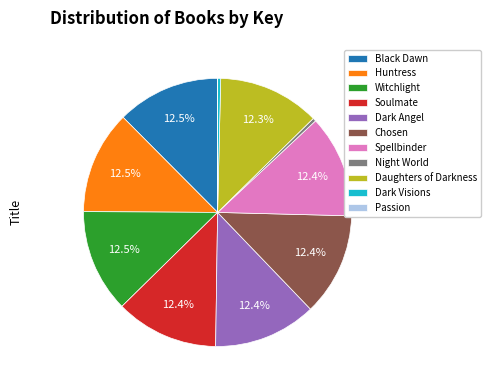

What is the ratio of the value at Huntress to the value at Witchlight?

1.0